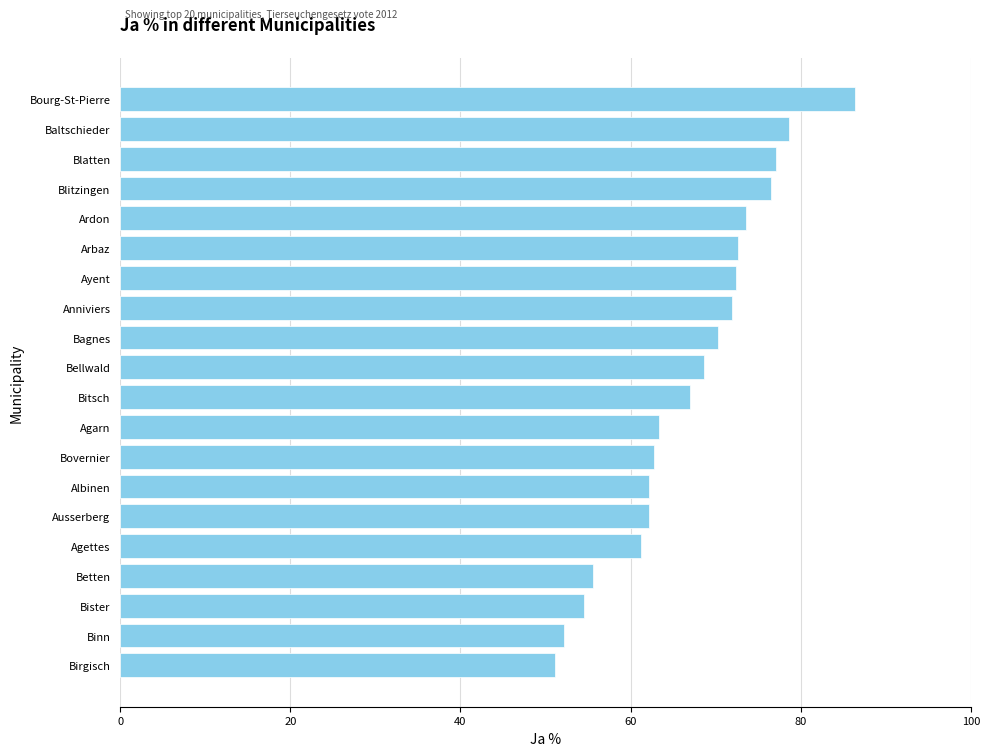

What is the smallest value displayed?

51.1